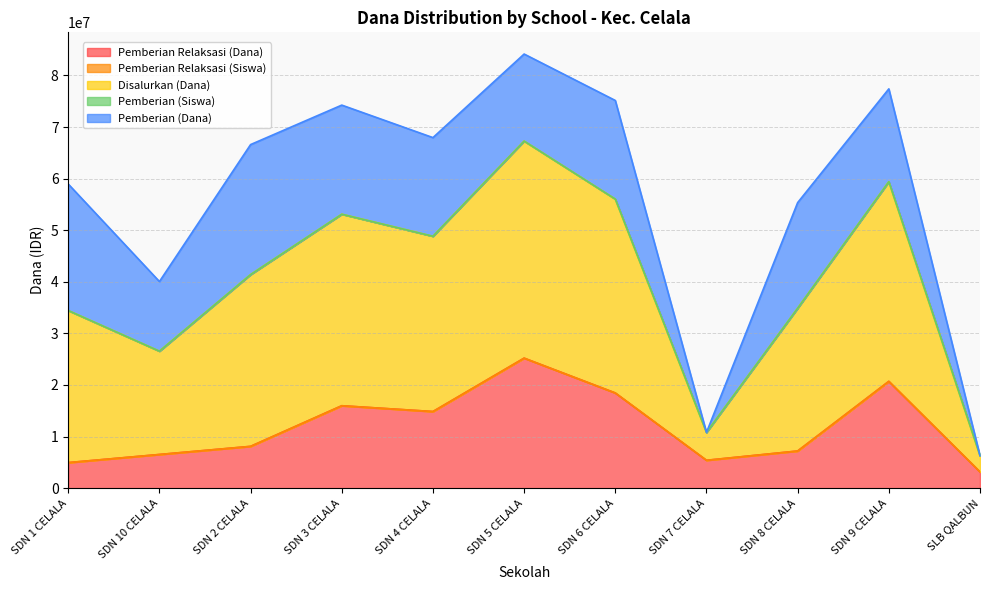

What is the maximum value for Pemberian Relaksasi (Dana)?

25200000